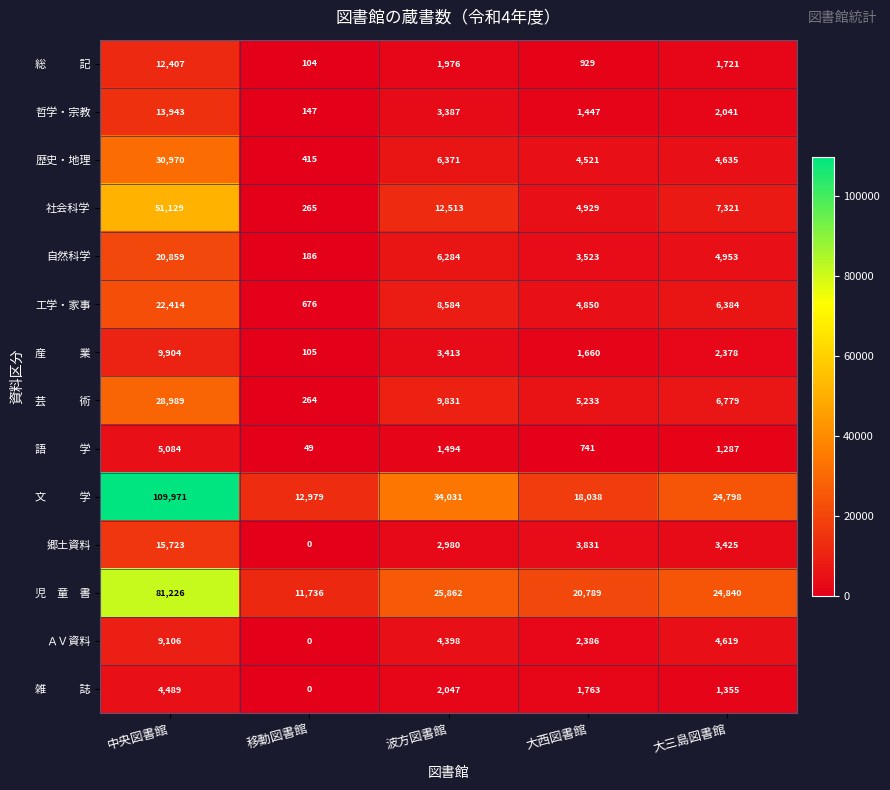

What is the sum of all 工学・家事 values?

42908